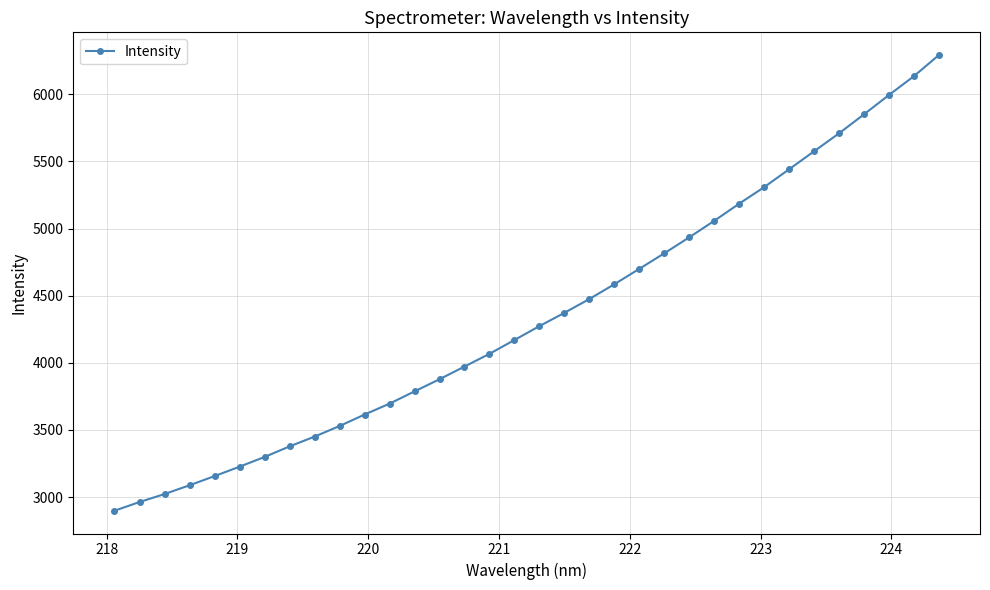

What is the difference between the maximum and minimum values?

3393.8